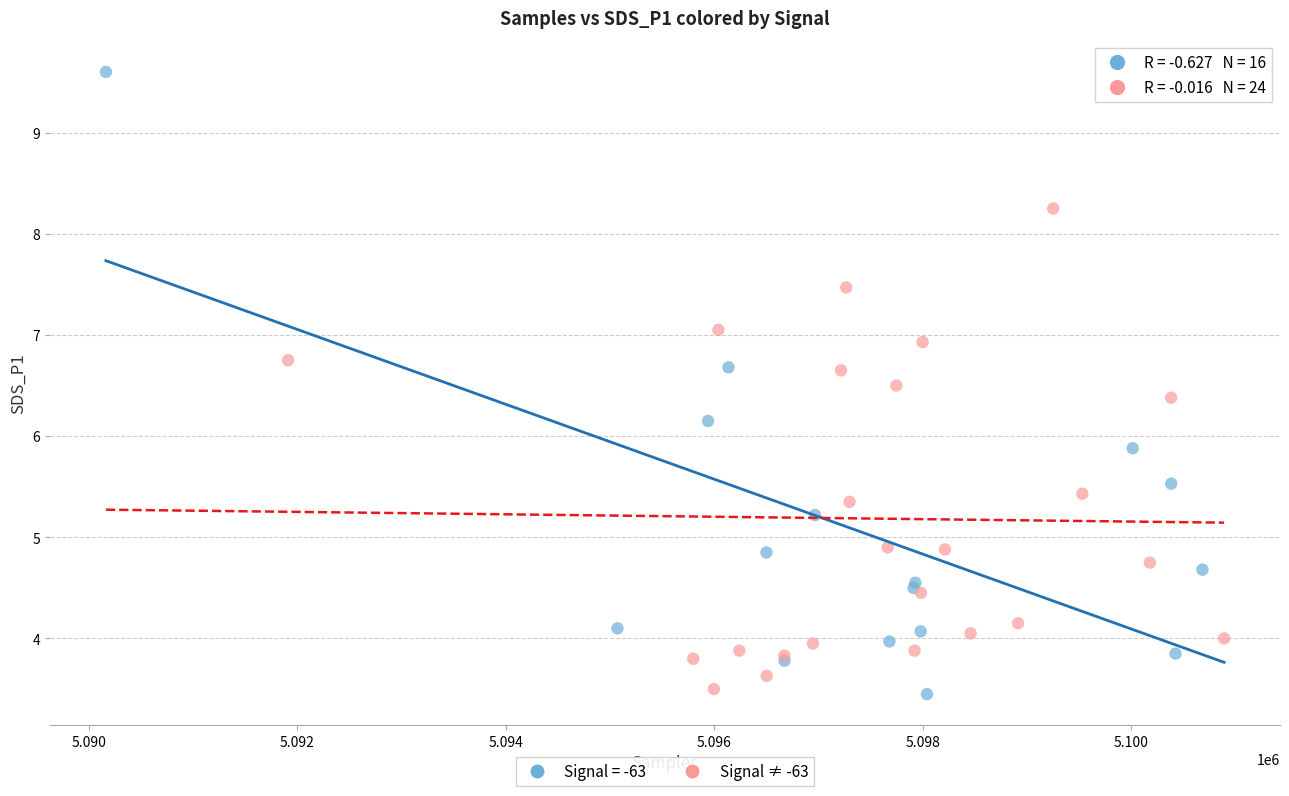

Which series has the largest Y range (max minus min)?

Signal = -63